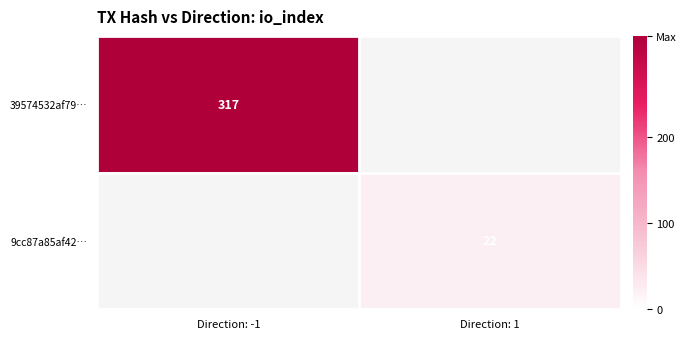

Is the value of 39574532af79… at Direction: -1 greater than the value of 9cc87a85af42… at Direction: 1?

Yes